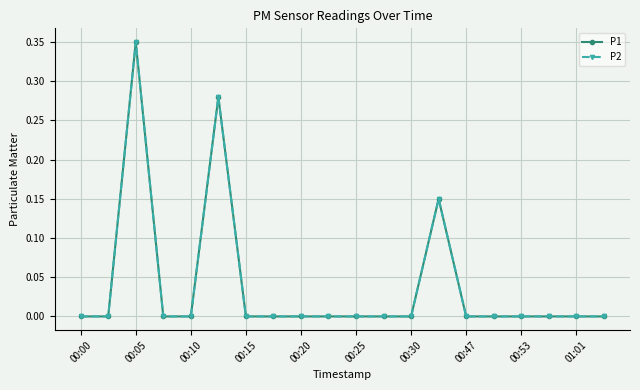

True or false: P2 and P1 intersect in this chart.

False